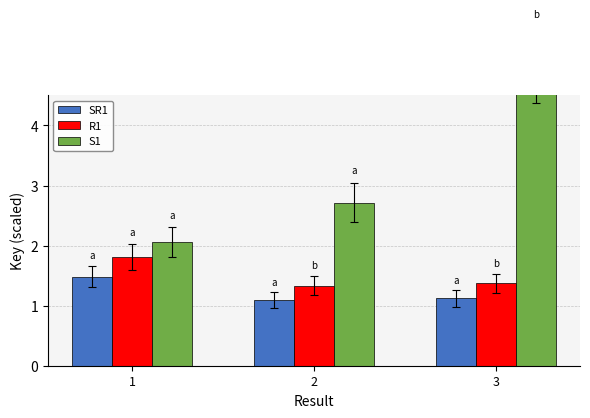

What is the smallest value displayed?

1.1